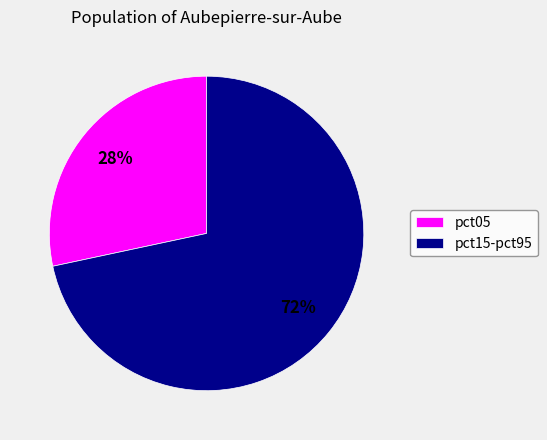

To the nearest percent, what percentage of the pie is pct05?

28%